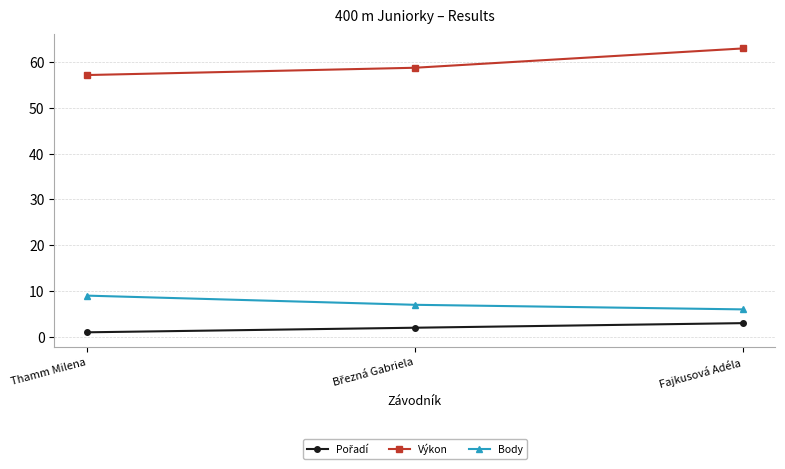

What is the maximum value shown in the chart?

62.9